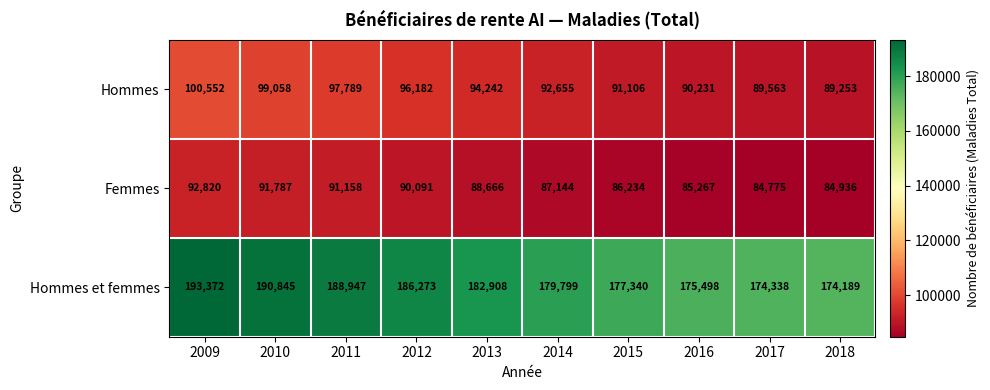

Reading left to right, extract all data points from this chart.

Hommes: 2009=100552	2010=99058	2011=97789	2012=96182	2013=94242	2014=92655	2015=91106	2016=90231	2017=89563	2018=89253
Femmes: 2009=92820	2010=91787	2011=91158	2012=90091	2013=88666	2014=87144	2015=86234	2016=85267	2017=84775	2018=84936
Hommes et femmes: 2009=193372	2010=190845	2011=188947	2012=186273	2013=182908	2014=179799	2015=177340	2016=175498	2017=174338	2018=174189